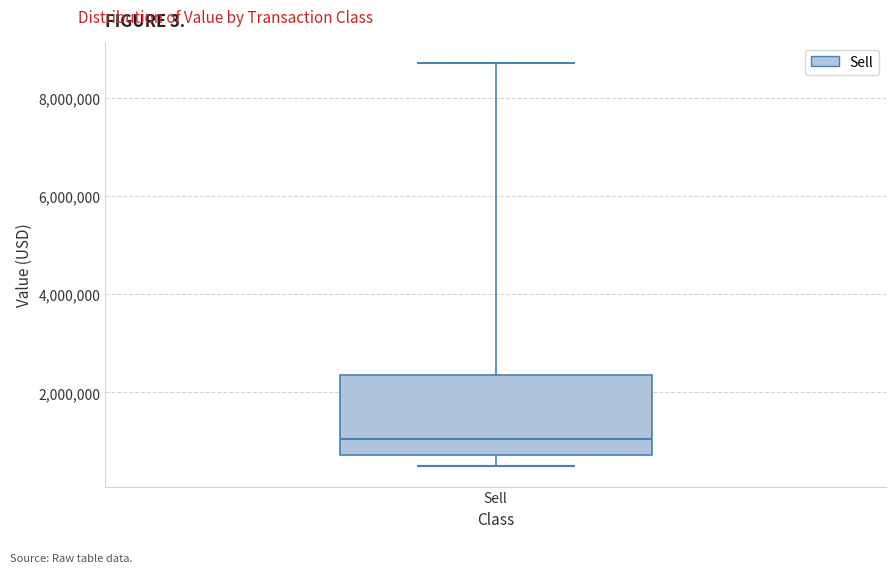

Transcribe this box plot: give where the median line is, the range the box spans, and where the two whiskers end, as read against the y-axis. The values are not printed on the chart, so give them approximately, as read against the axis.

median 1000000, box 800000 to 2400000, whiskers 400000 to 8800000